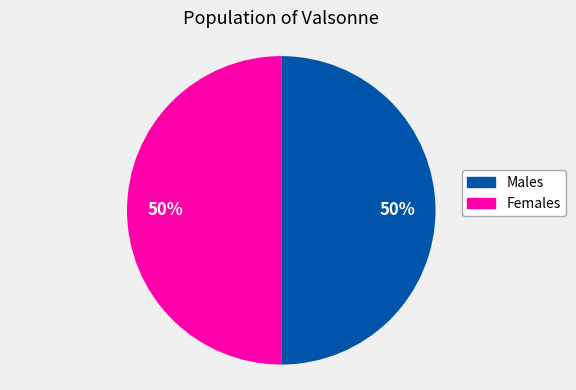

How many slices are in this pie chart?

2